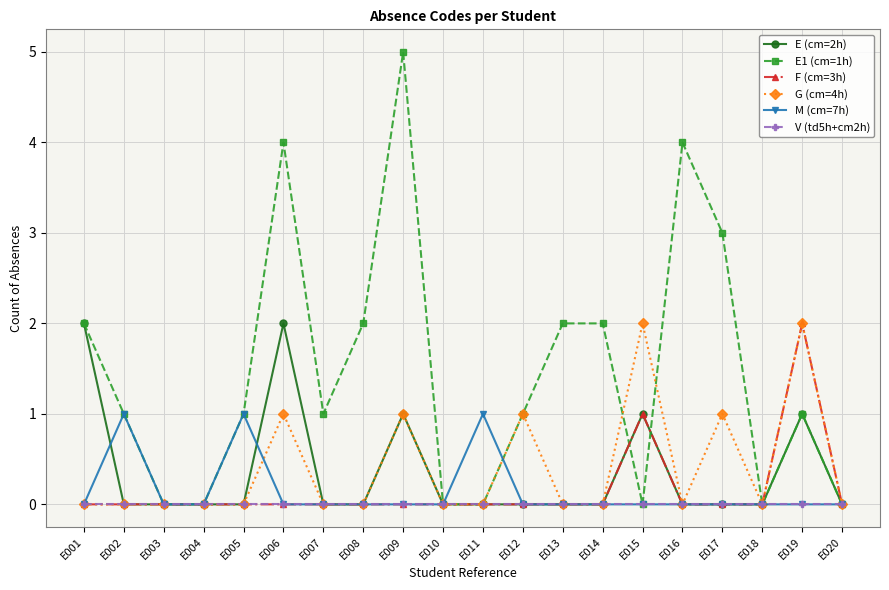

Count the number of categories in the chart.

20